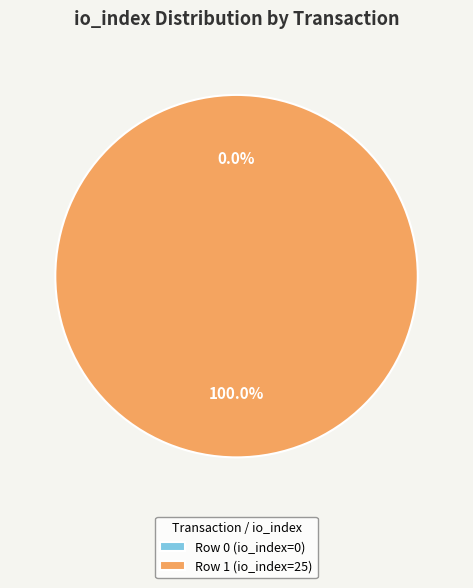

How many segments does this pie chart have?

2